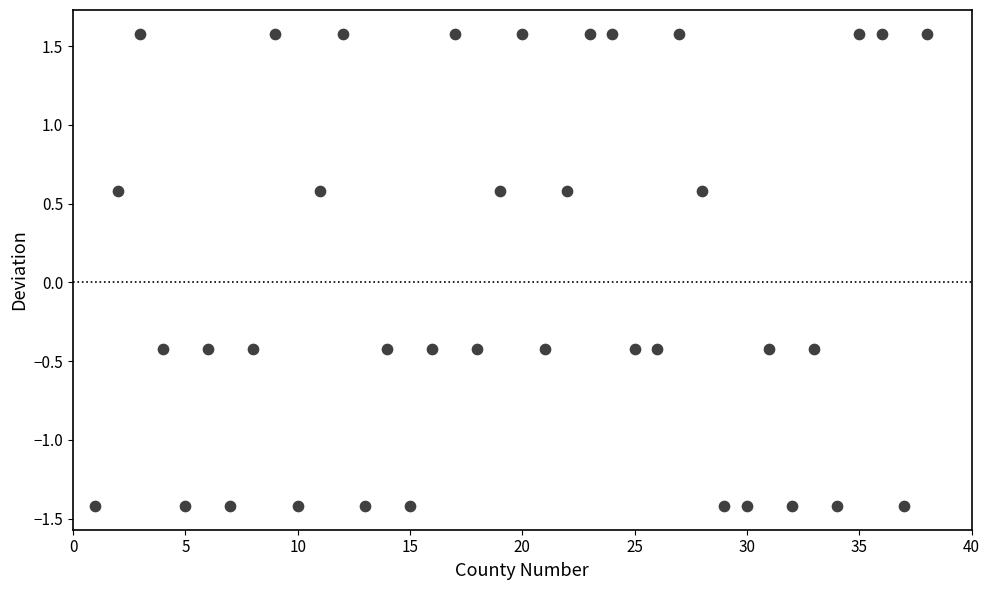

What is the range of X values (max minus min)?

37.0